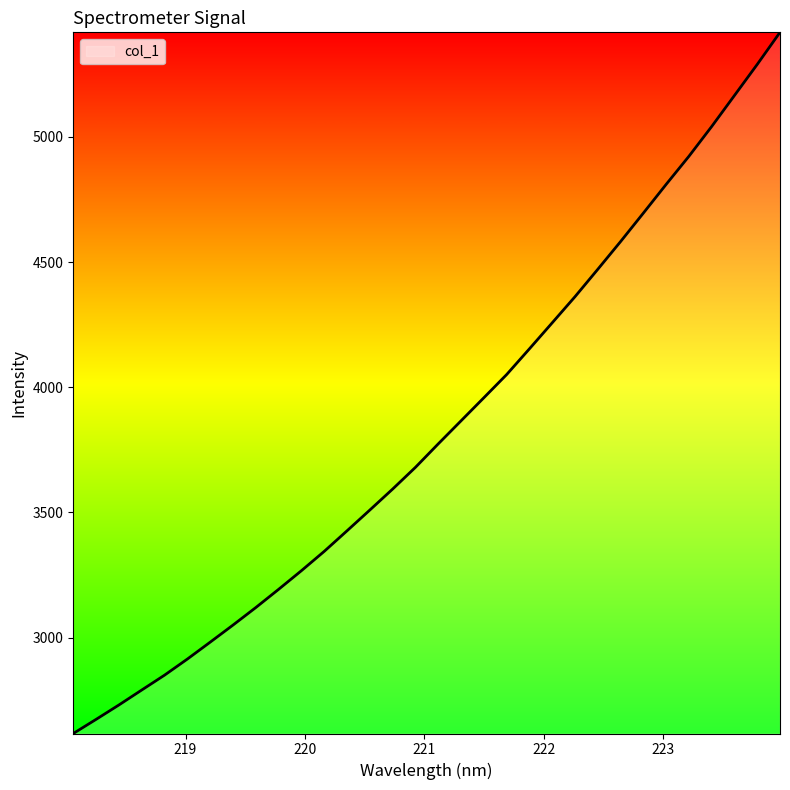

What is the difference between the maximum and minimum values?

2800.2